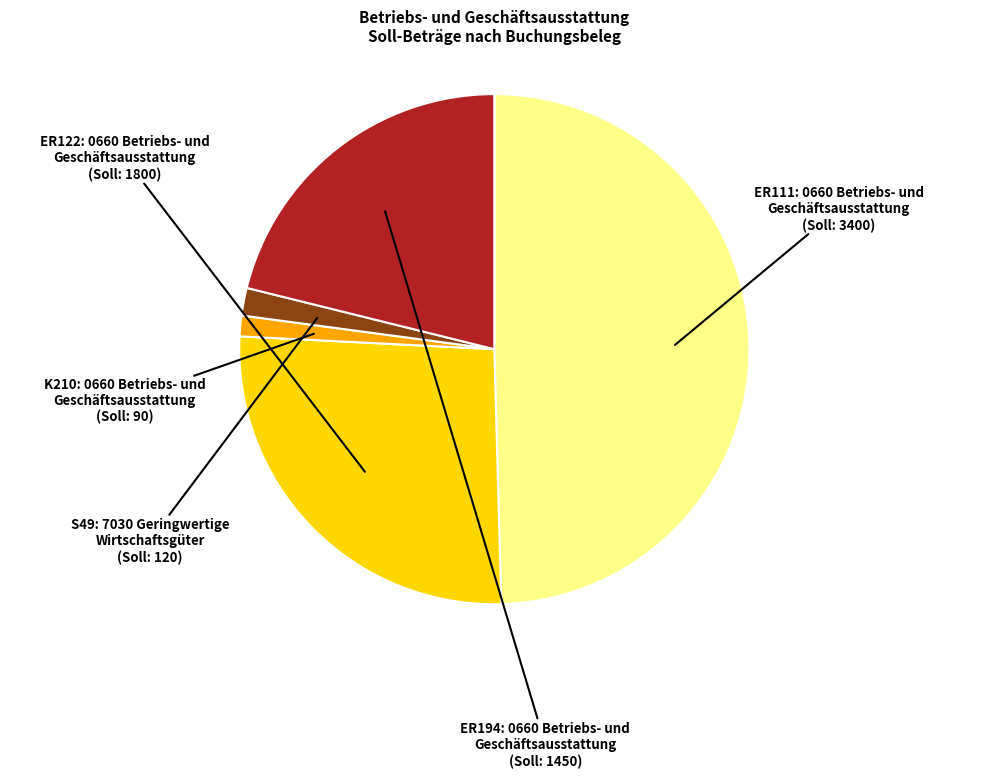

Does any single category account for the majority?

No